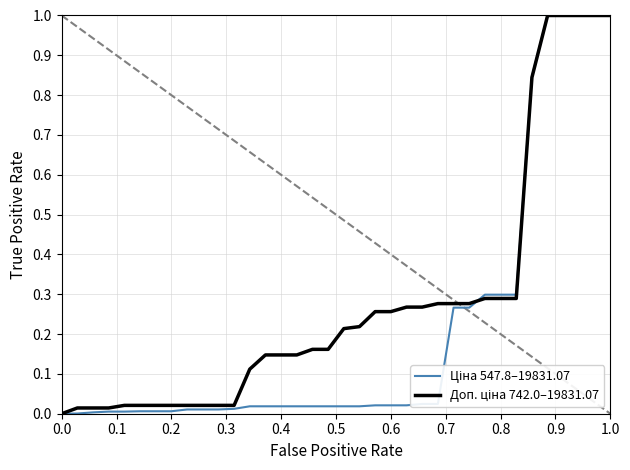

Count the number of categories in the chart.

38